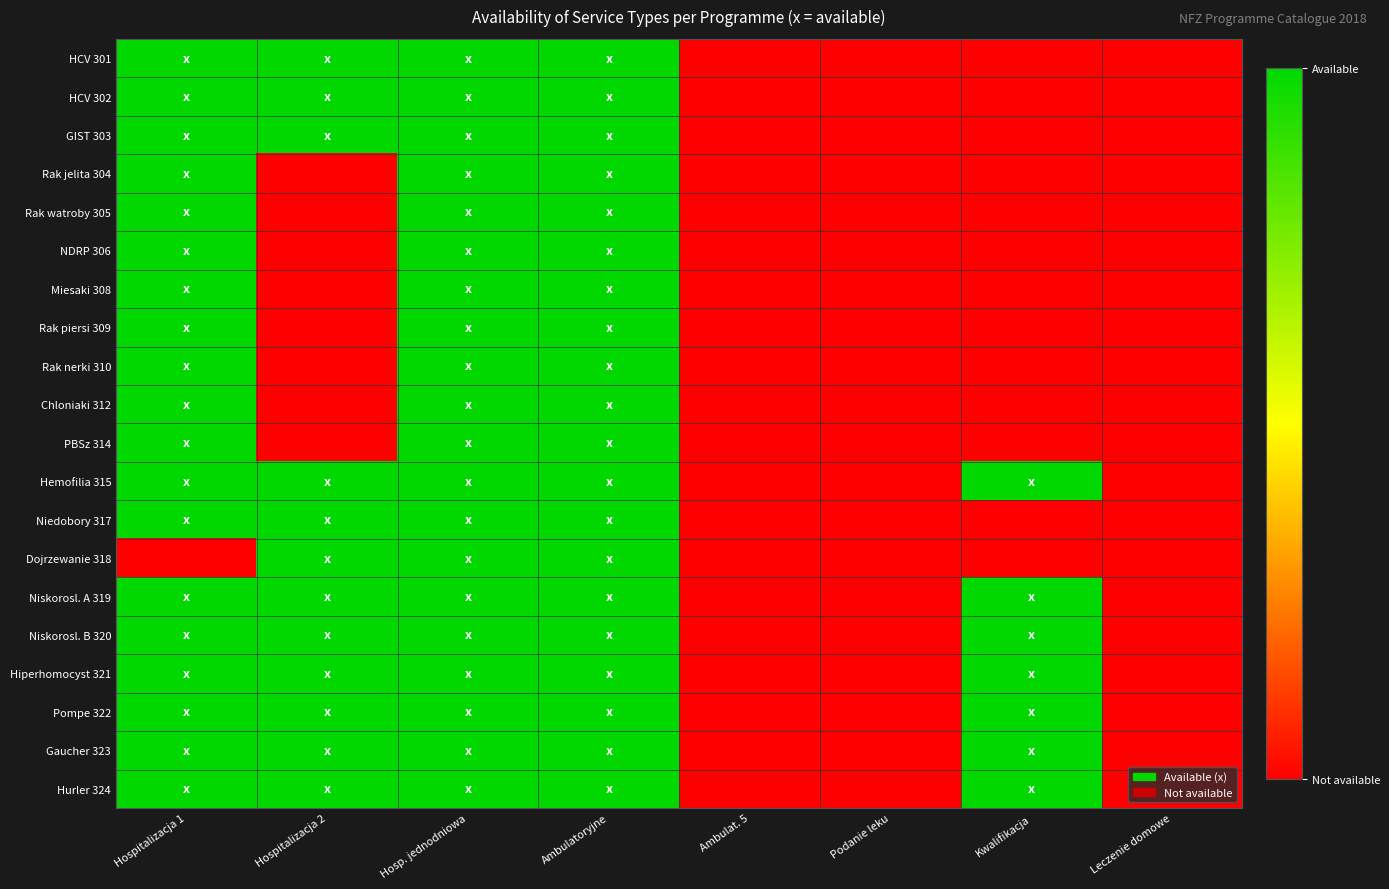

Rank the series at Kwalifikacja from lowest to highest value.

HCV 301, HCV 302, GIST 303, Rak jelita 304, Rak watroby 305, NDRP 306, Miesaki 308, Rak piersi 309, Rak nerki 310, Chloniaki 312, PBSz 314, Niedobory 317, Dojrzewanie 318, Hemofilia 315, Niskorosl. A 319, Niskorosl. B 320, Hiperhomocyst 321, Pompe 322, Gaucher 323, Hurler 324